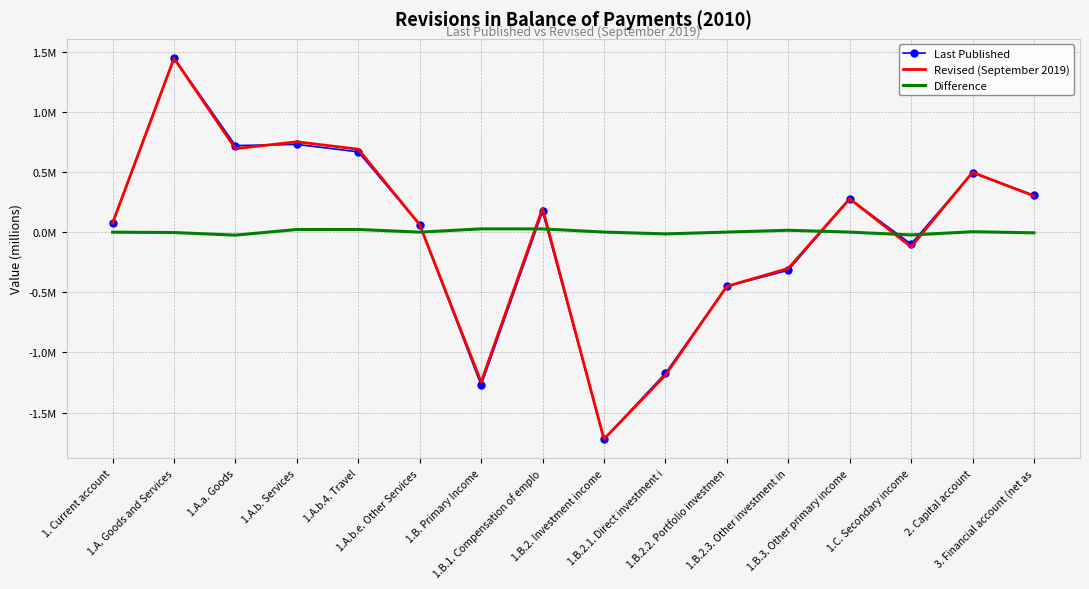

The value of Revised (September 2019) at 2. Capital account is 0.7. True or false?

False